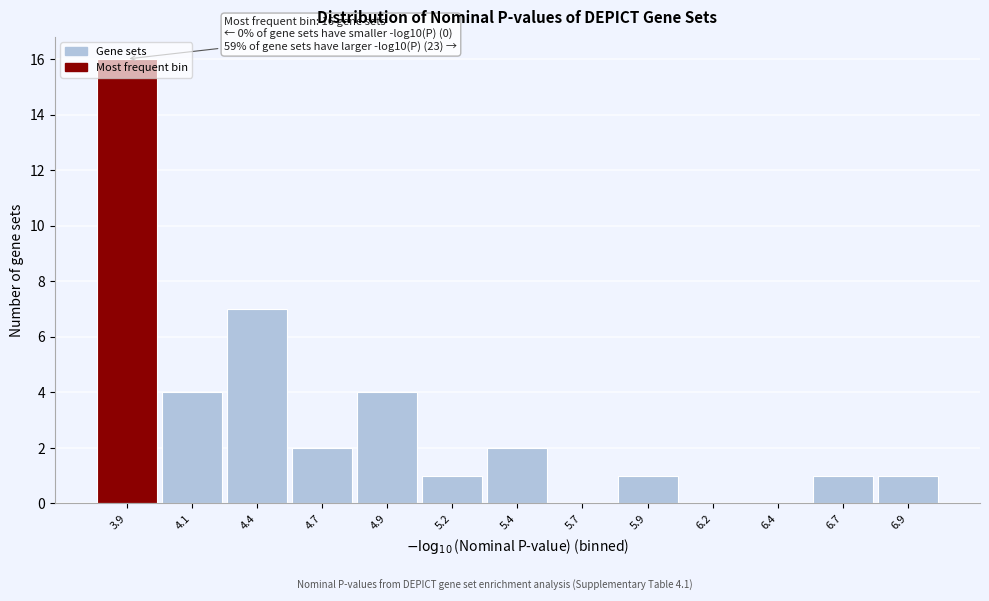

What is the change in value from 4.4 to 5.9?

-6